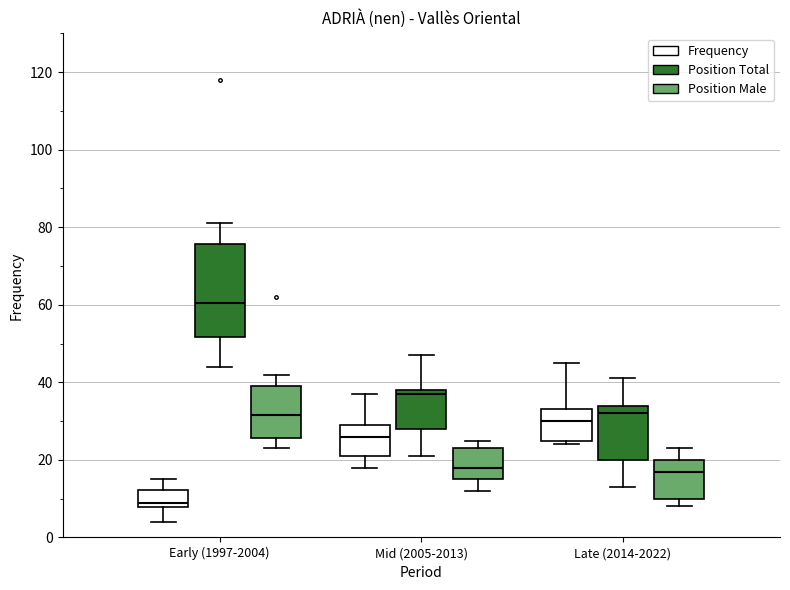

Where does the lower whisker of the box for Early (1997-2004) (Position Male) end on the y-axis? The values are not printed on the chart, so give them approximately, as read against the axis.

24